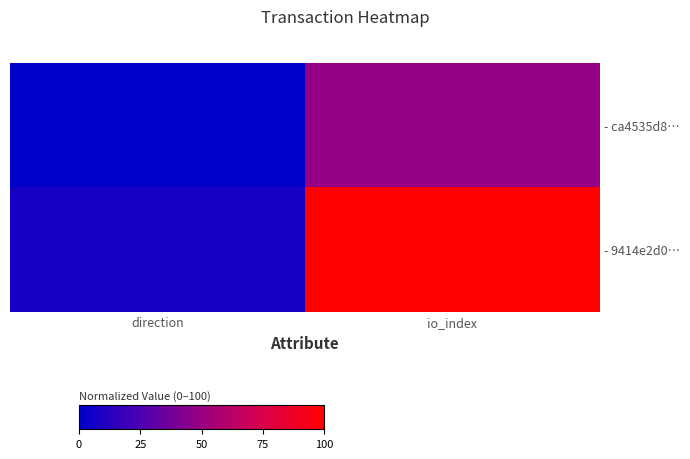

Which series has the largest range (max minus min)?

- 9414e2d0…